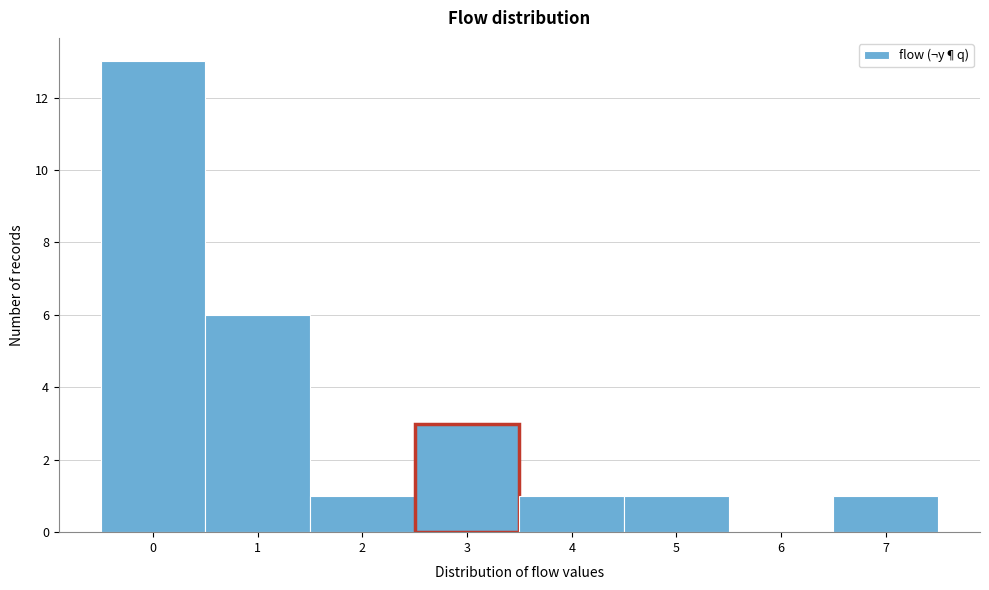

Which range on the x-axis has the tallest bar?

-0.5 to 0.5